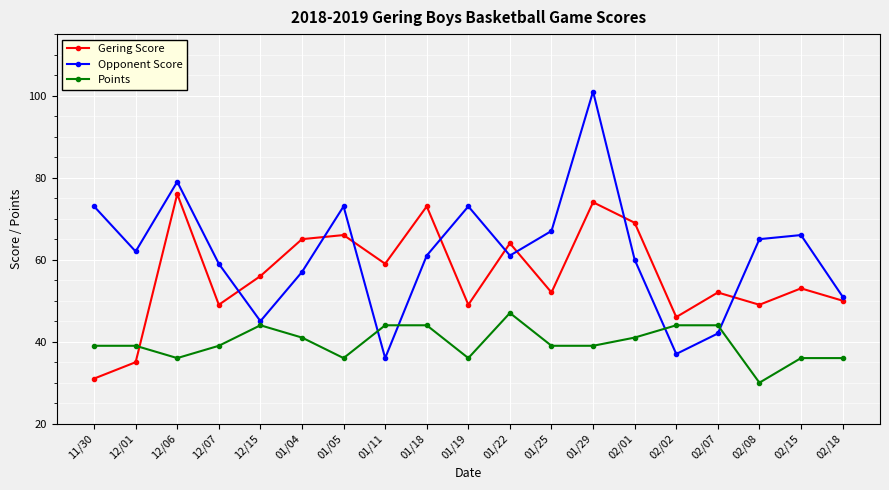

At which label is Opponent Score closest to 68?

01/25